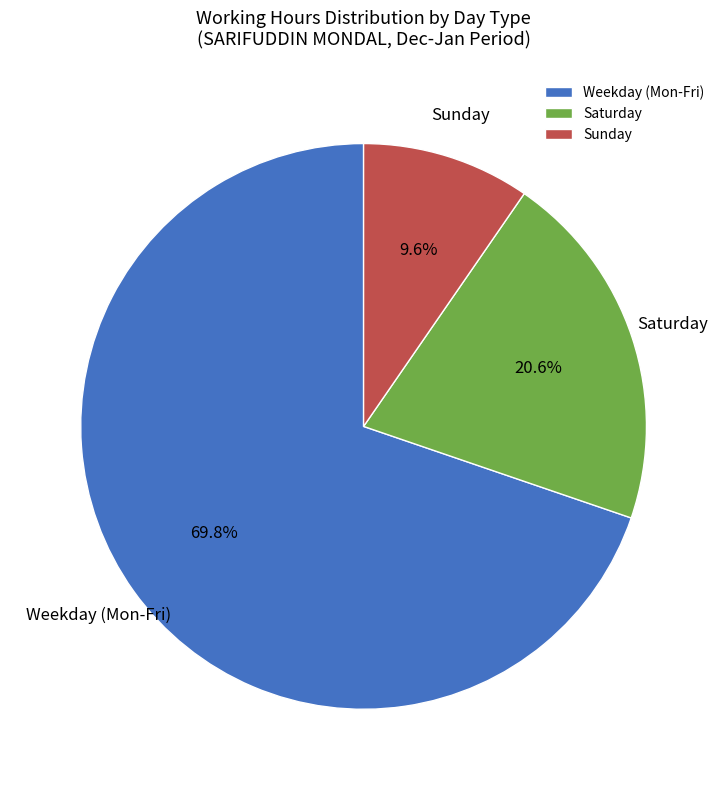

To the nearest percent, what is the difference between the largest and smallest slice percentages?

60%